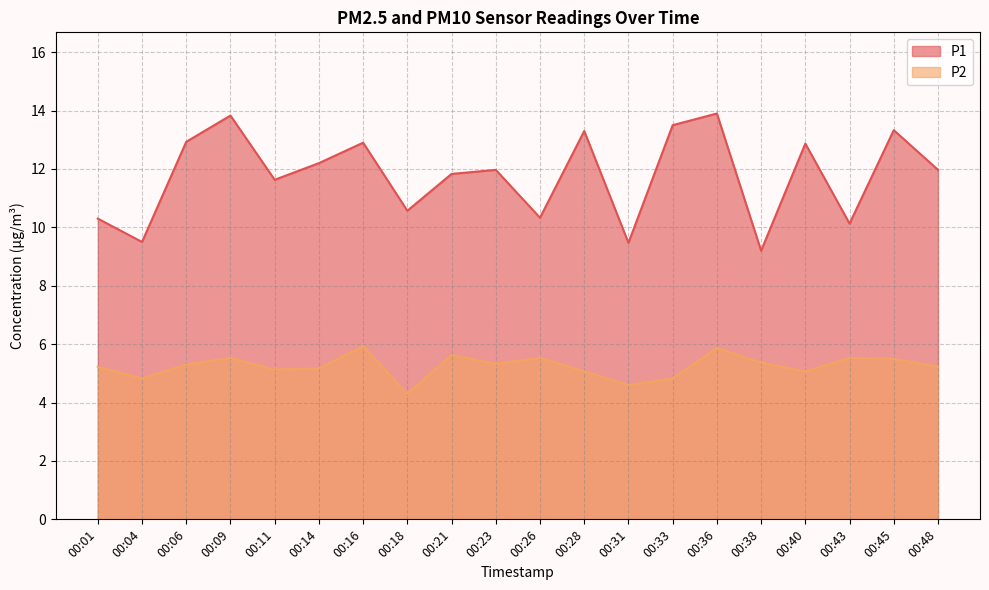

What is the spread (max minus min) of values at 00:31?

4.9